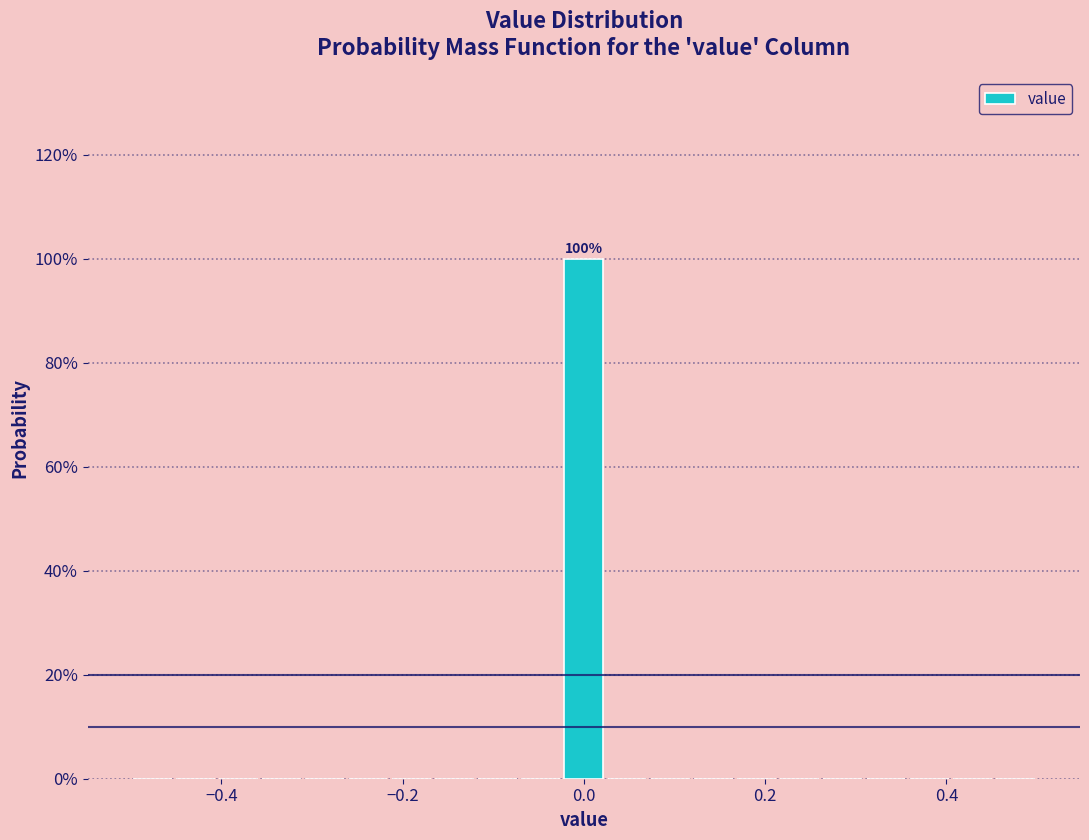

Read against the x-axis, roughly where is the centre of the tallest bar?

0.00